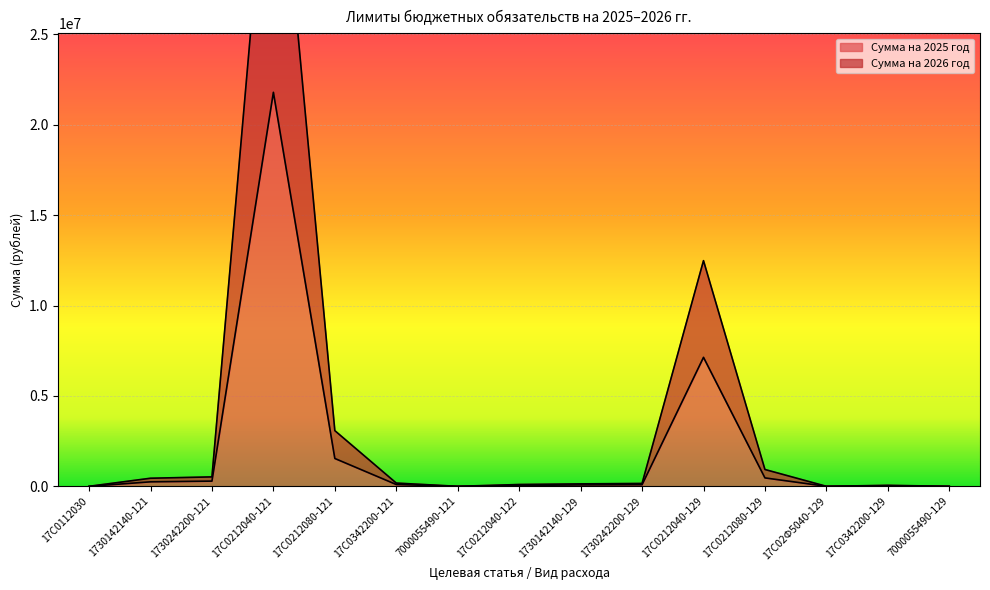

True or false: Сумма на 2026 год and Сумма на 2025 год cross at least once.

False